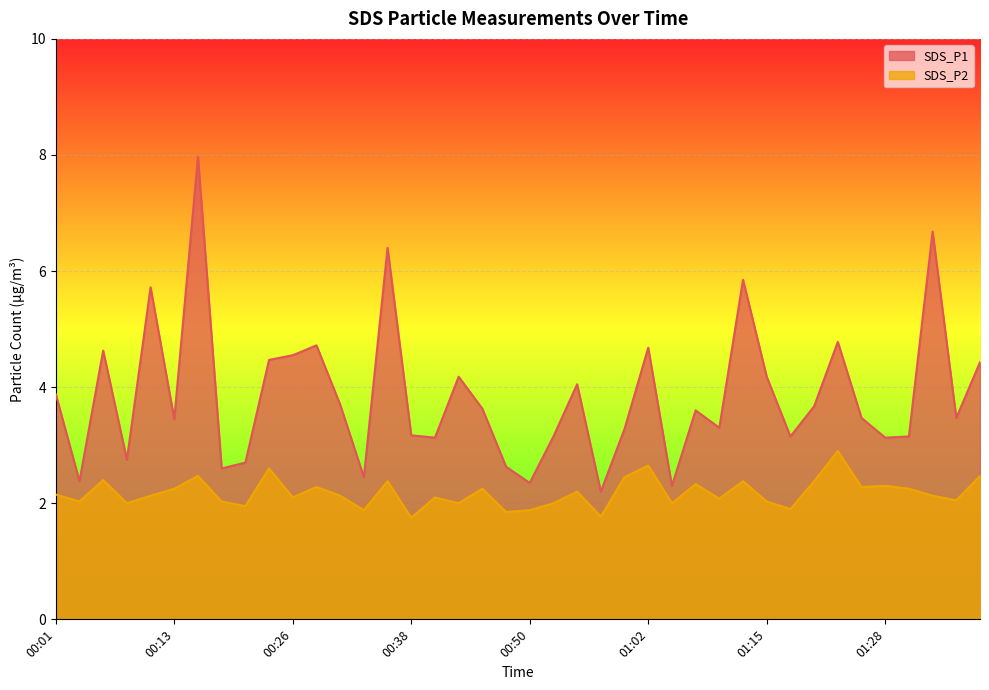

What is the label of the 27th point from the right?

00:33